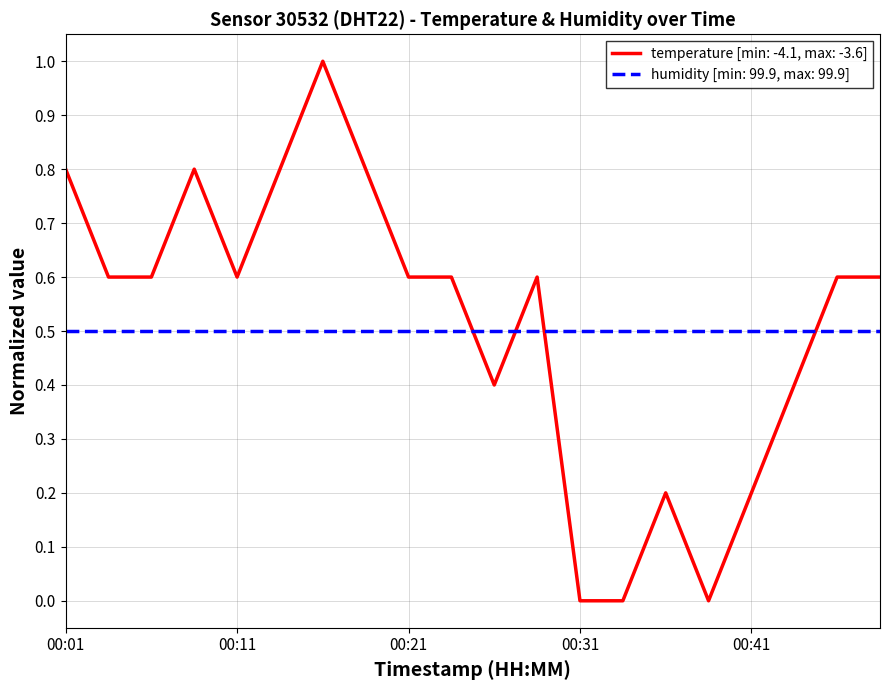

Which series has the widest spread of values?

temperature [min: -4.1, max: -3.6]